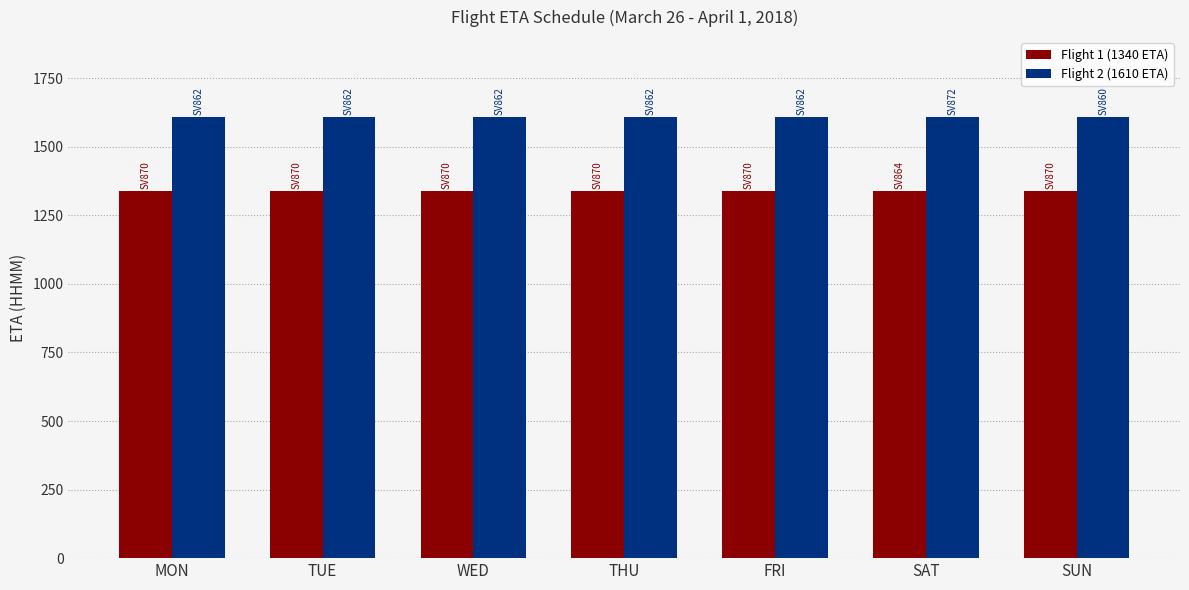

What is the lowest value of the Flight 2 (1610 ETA) series?

1610